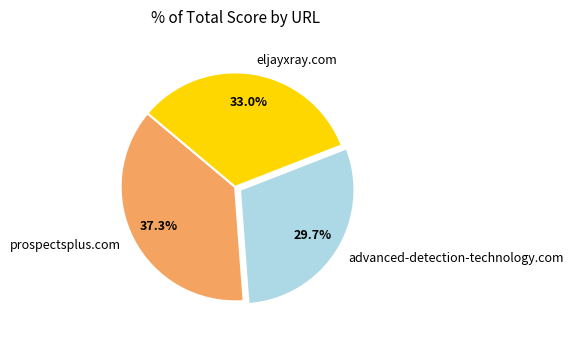

What percentage do eljayxray.com and advanced-detection-technology.com together represent?

62.7%